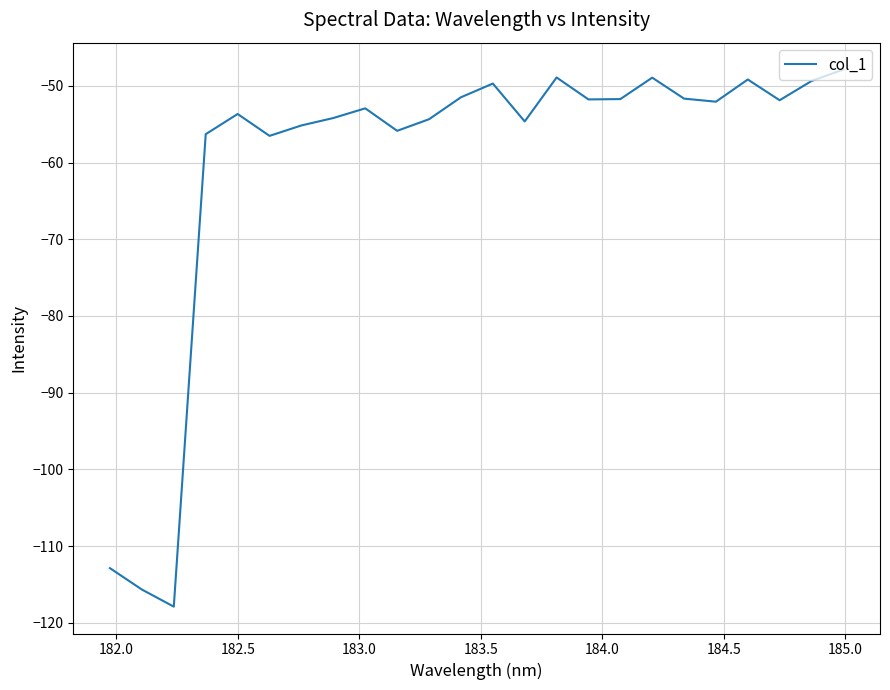

What is the maximum value shown in the chart?

-47.9